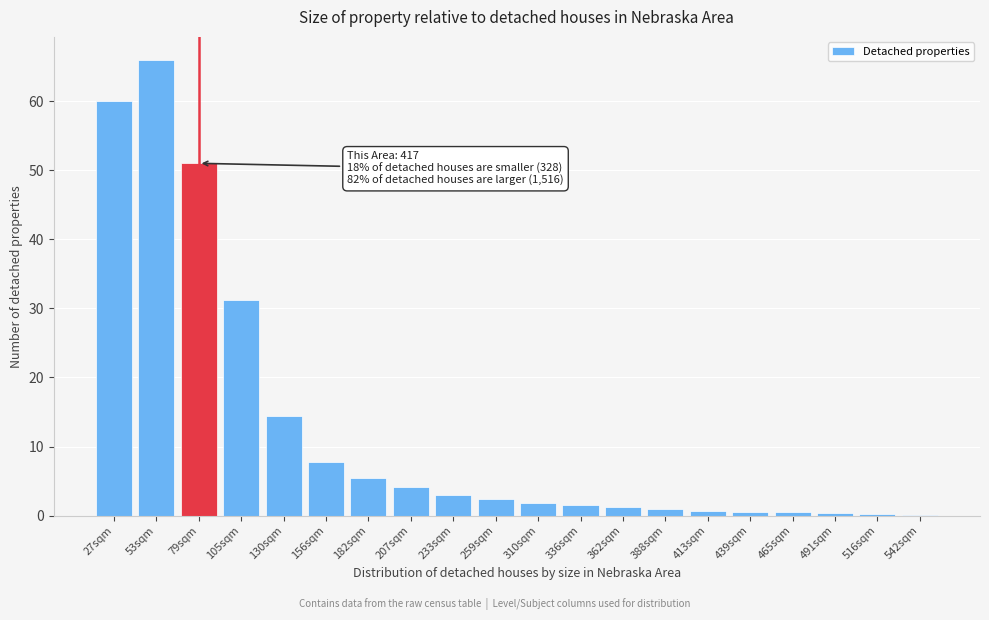

What is the change in value from 53sqm to 336sqm?

-64.5